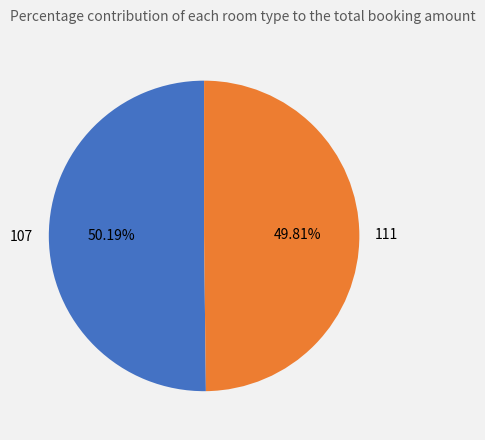

Is there a majority slice in this chart?

Yes